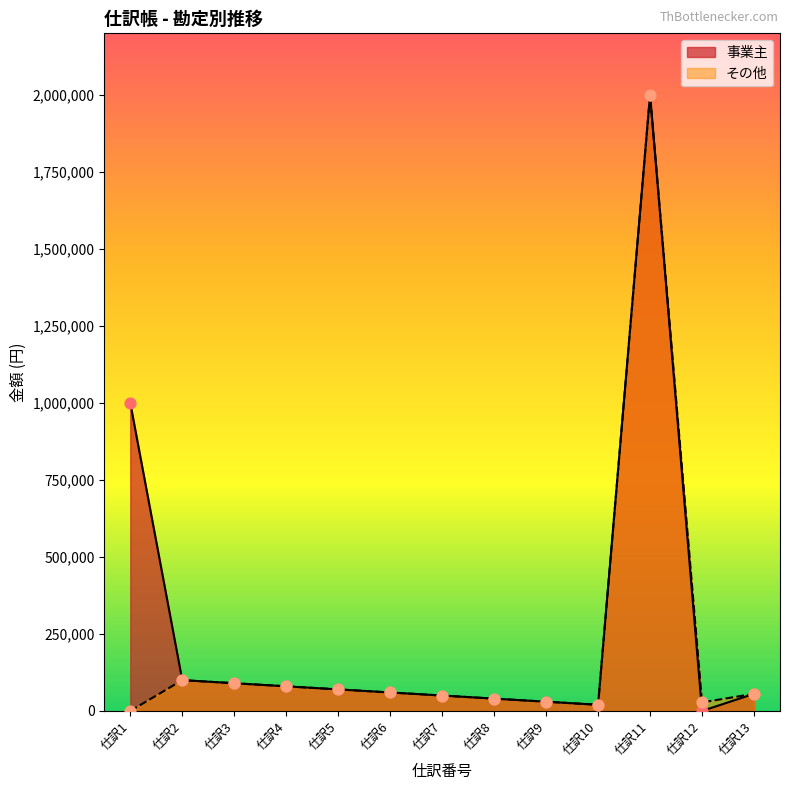

Which series contains the lowest Y value?

事業主